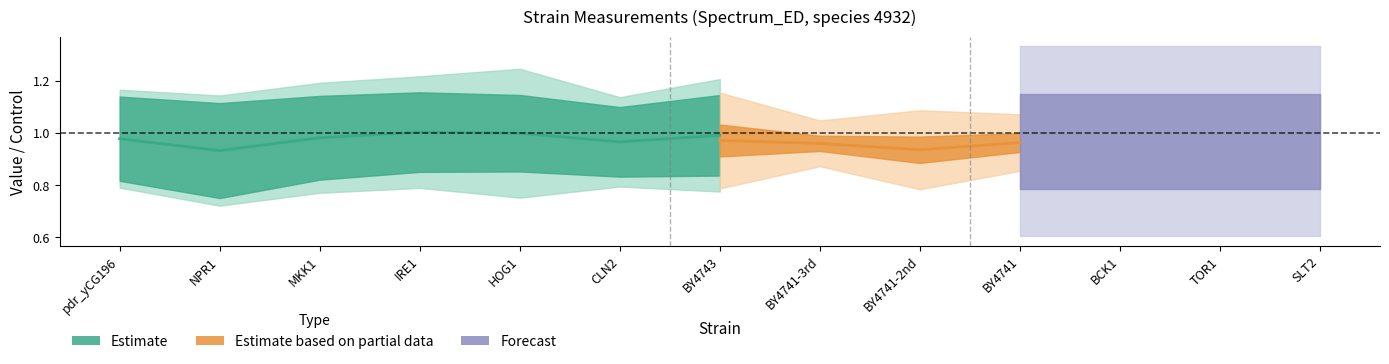

Reading left to right, transcribe all the data shown in this chart.

value: 1.0	0.9	1.0	1.0	1.0	1.0	1.0	1.0	1.0	0.9	1.0	0.9	1.0
v_exp: 0.2	0.2	0.2	0.2	0.1	0.1	0.2	0.1	0.1	0.1	0.2	0.2	0.2
m_exp_ctrl_n: 0.9	1.0	1.0	0.9	0.8	0.9	1.0	1.0	0.9	1.0	1.0	1.0	1.0
v_exp_ctrl_n: 0.0	0.0	0.1	0.1	0.1	0.0	0.1	0.0	0.1	0.0	0.1	0.0	0.0